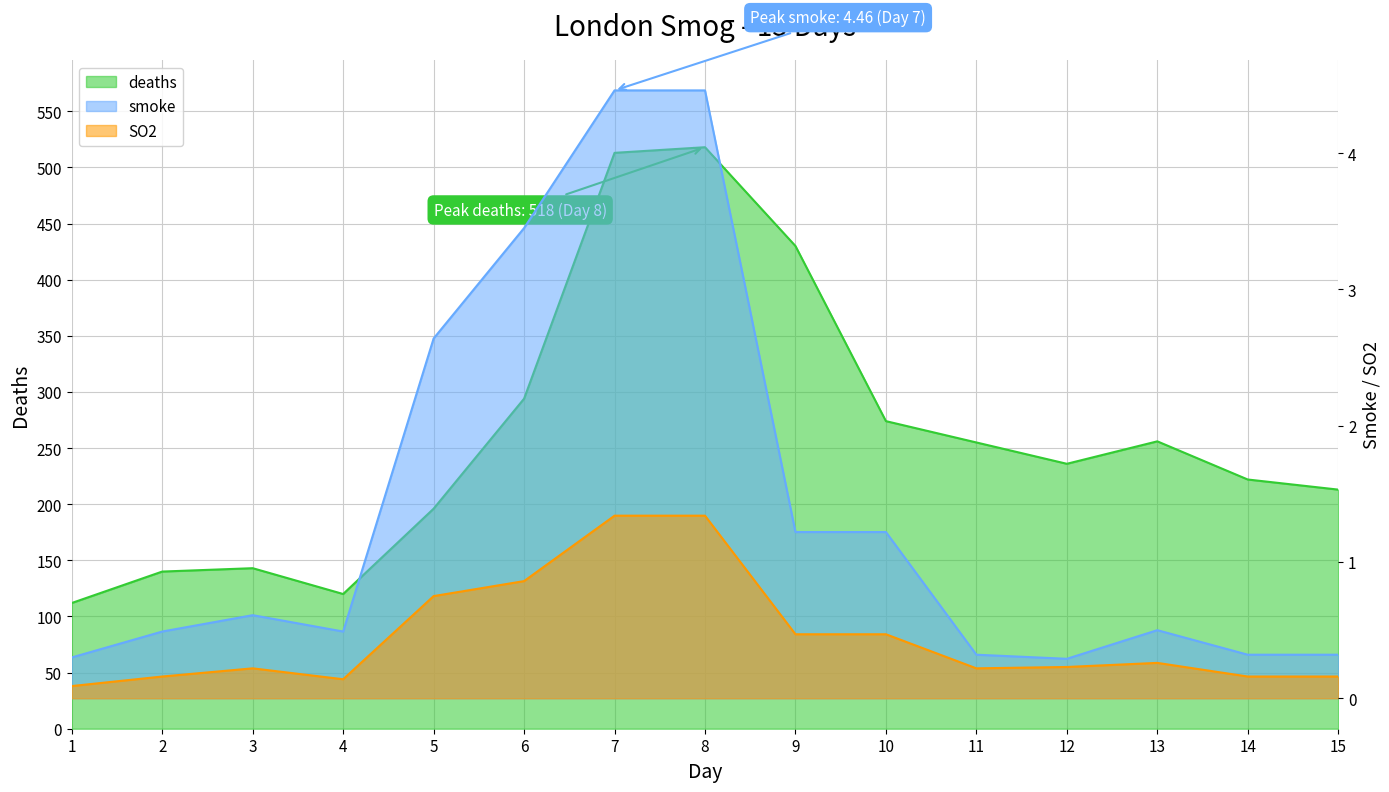

List the series in order of their peak value, highest first.

deaths, smoke, SO2